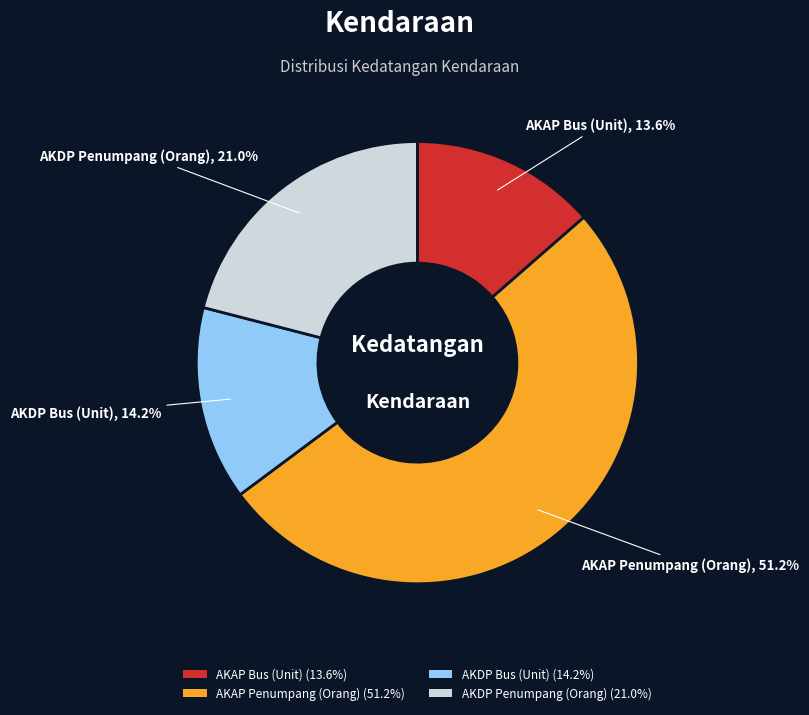

True or false: AKAP Bus (Unit) accounts for 6% of the total.

False